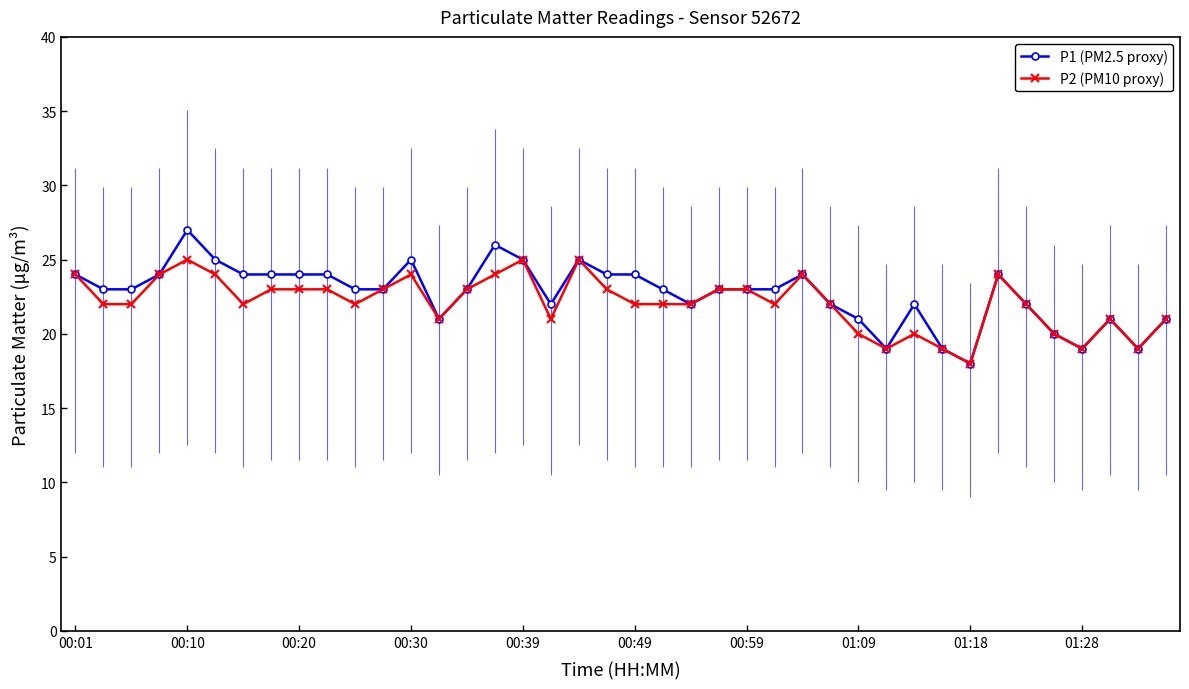

The P1 (PM2.5 proxy) series shows 12 at 39. True or false?

False